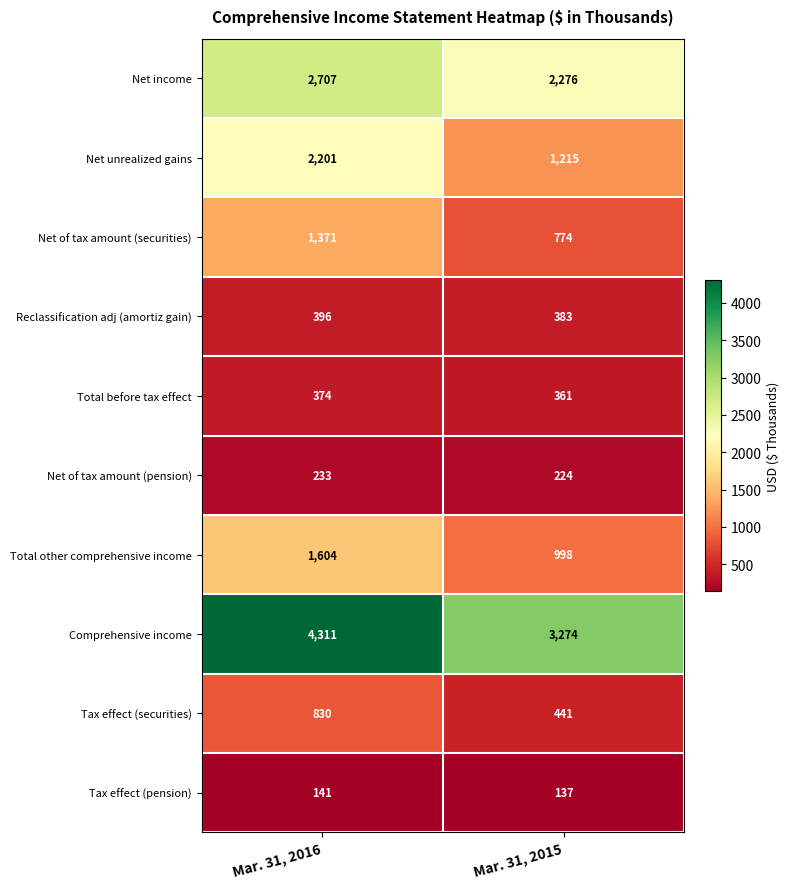

What is the average value of the Total other comprehensive income series?

1301